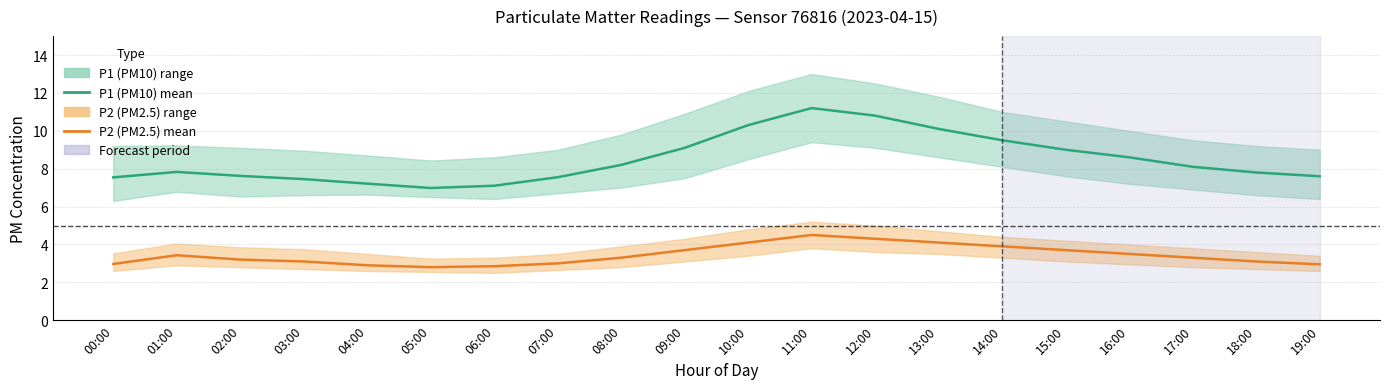

At which label does P2 (PM2.5) mean first exceed 3?

01:00